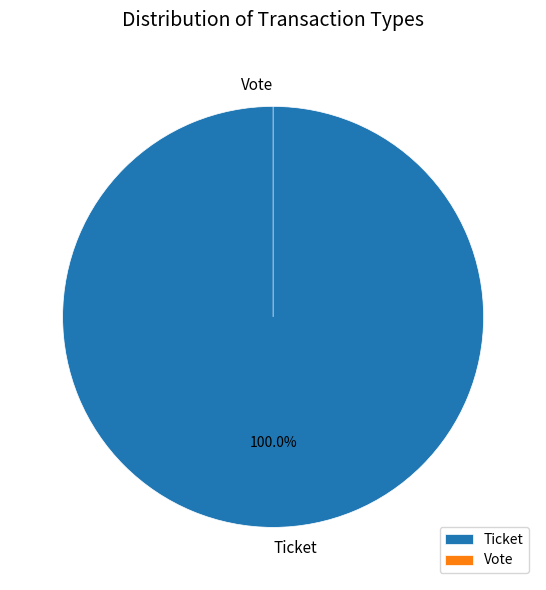

True or false: Ticket accounts for 89% of the total.

False